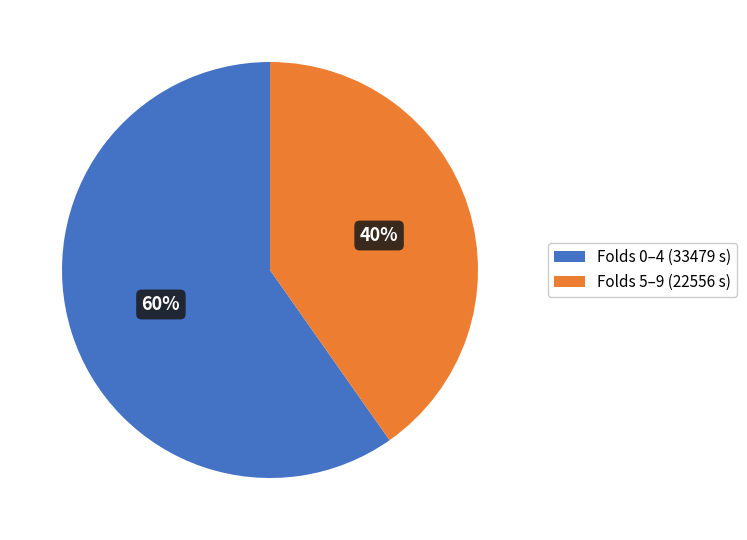

Between Folds 0–4 (33479 s) and Folds 5–9 (22556 s), which is larger?

Folds 0–4 (33479 s)